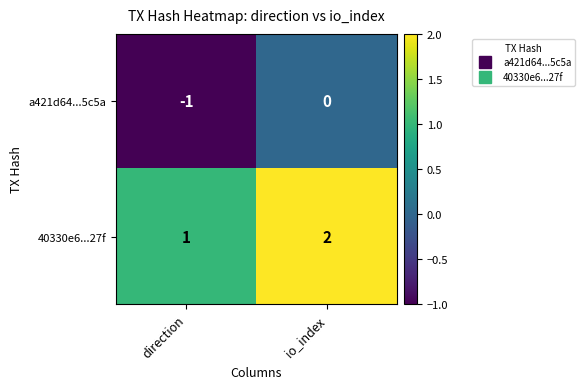

Reading left to right, what are all the values shown in this chart?

a421d64...5c5a: direction=-1	io_index=0
40330e6...27f: direction=1	io_index=2